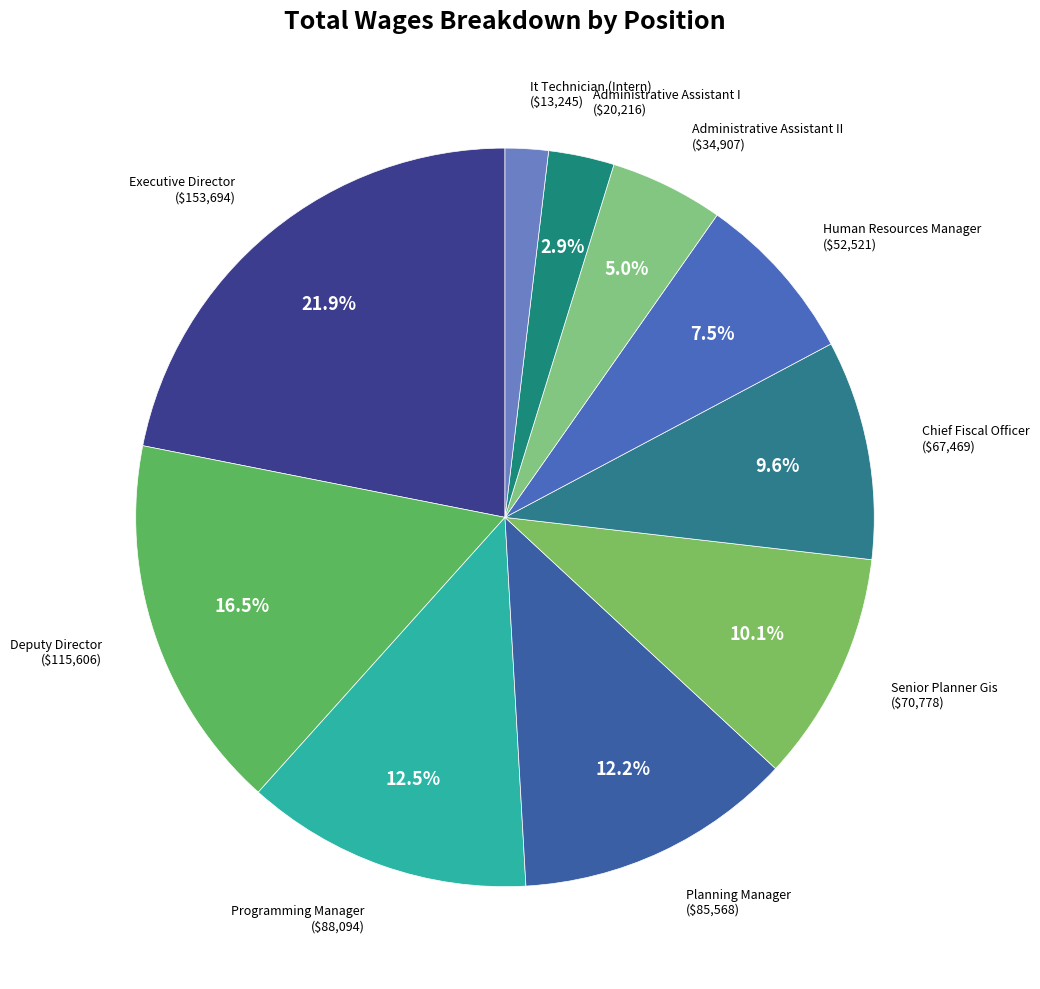

Combined, do Human Resources Manager and Planning Manager account for over 50%?

No